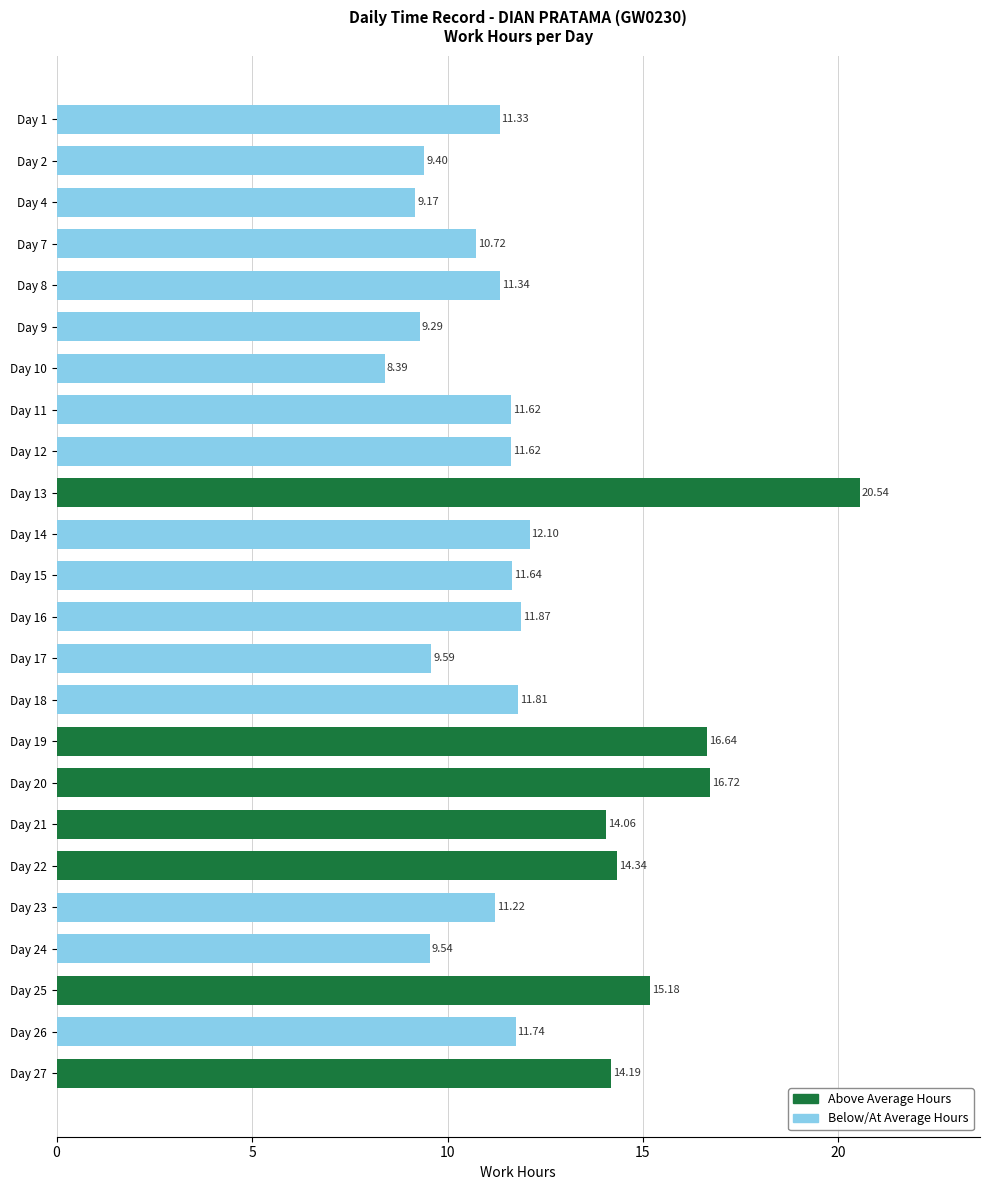

What is the sum of all values?

294.1